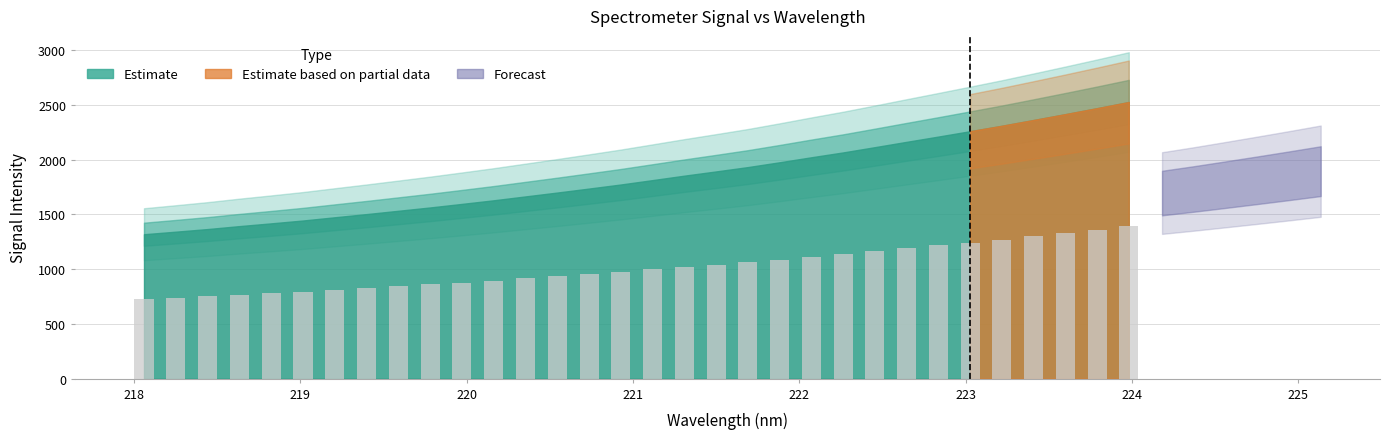

What is the sum of all values?

32360.5